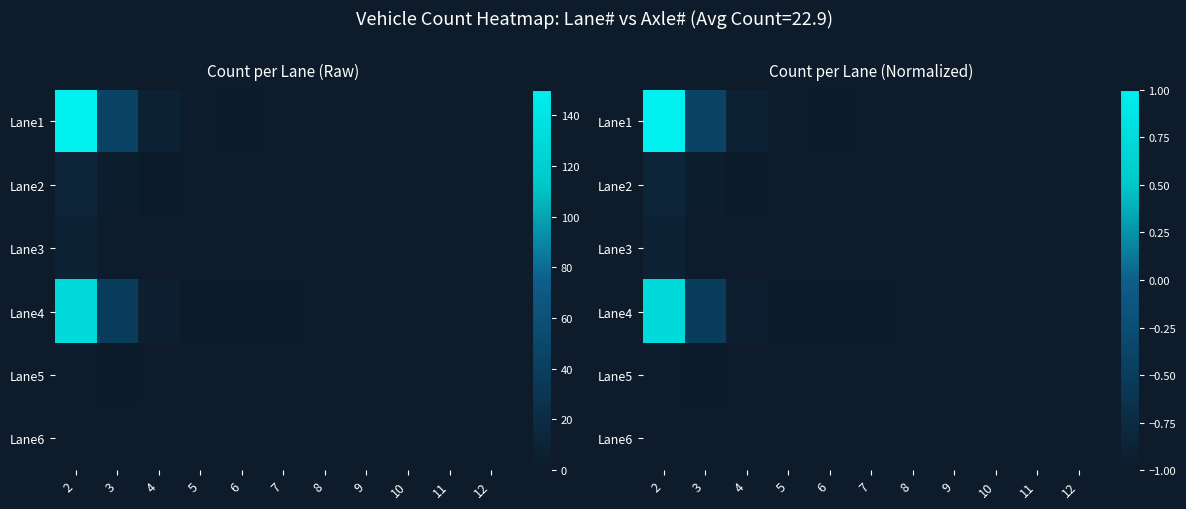

Is it true that Lane4 equals -1.7 at 12?

False